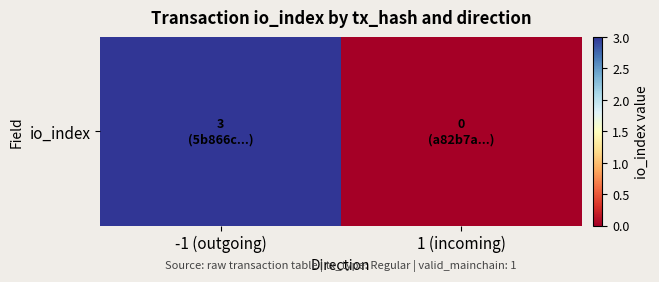

What is the average value?

2